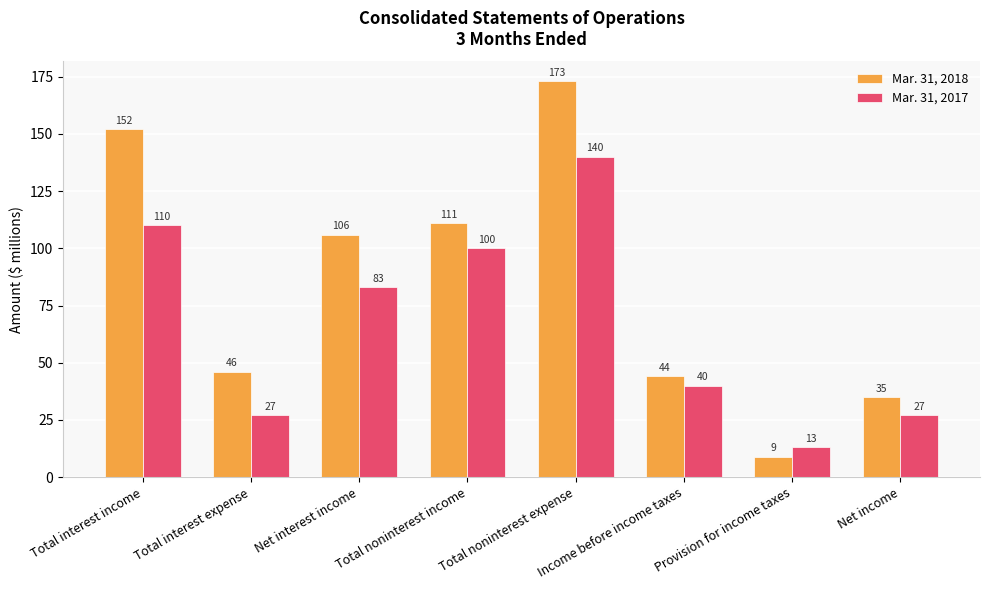

What is the difference between the maximum and minimum values in the Mar. 31, 2018 series?

164